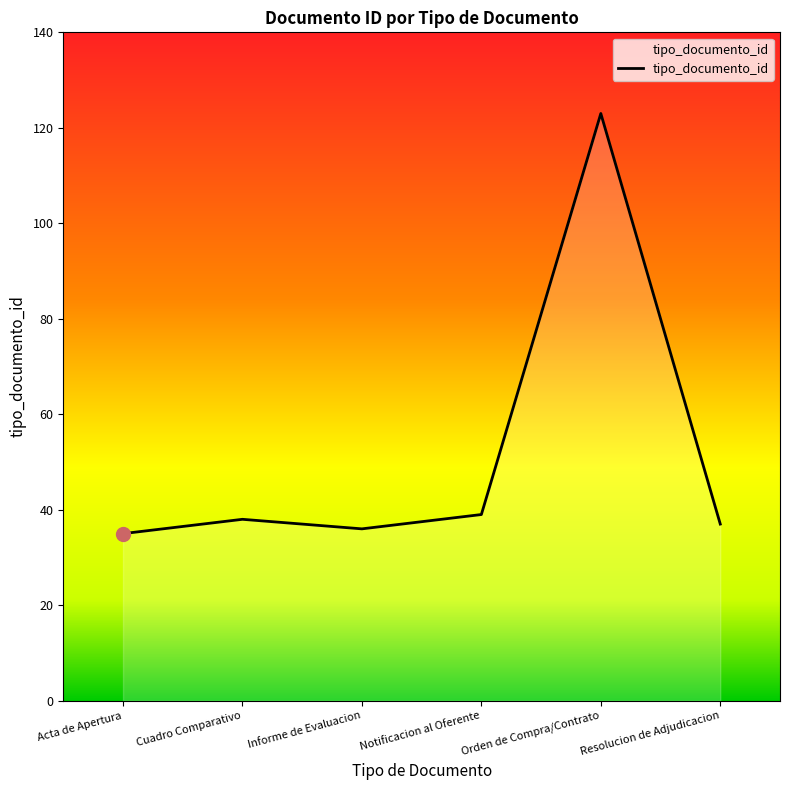

What value does the data have at Orden de Compra/Contrato?

123